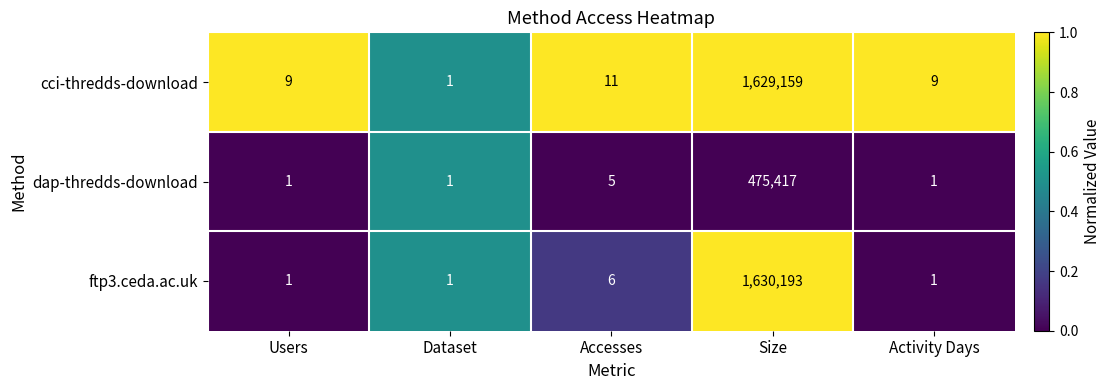

Which series has the widest spread of values?

ftp3.ceda.ac.uk